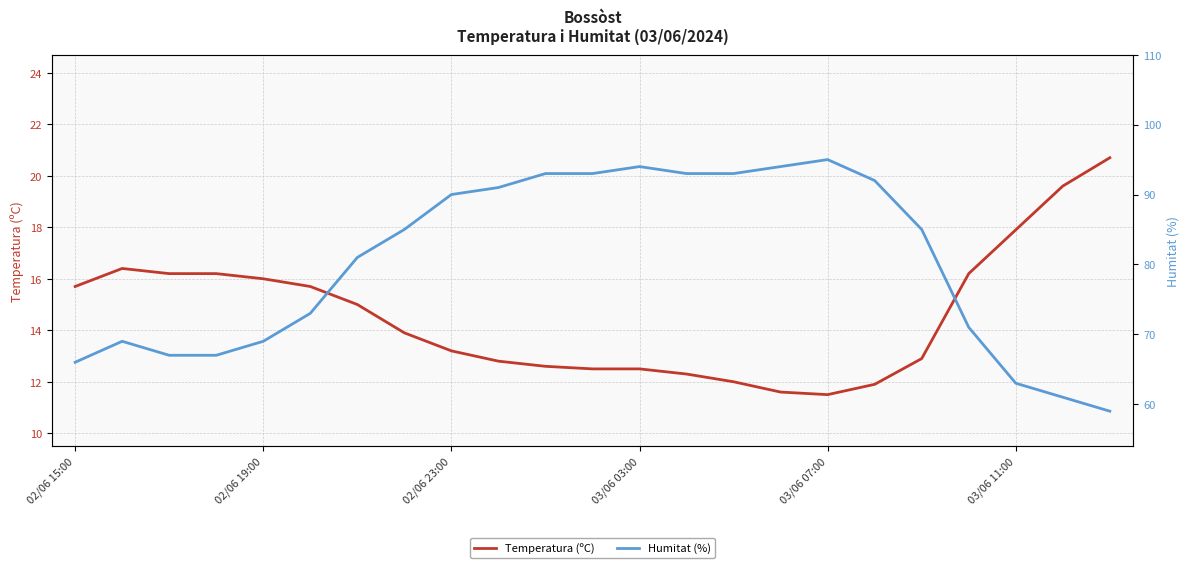

True or false: Humitat (%) has more than 2 interior local peaks.

True